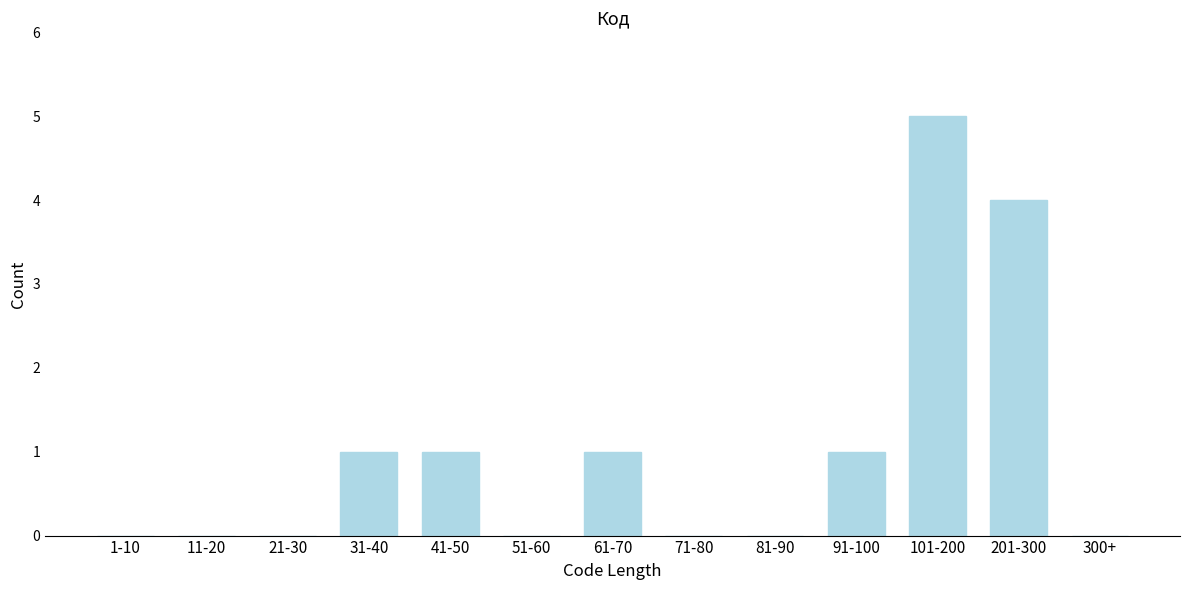

Reading left to right, what are all the values shown in this chart?

1-10=0	11-20=0	21-30=0	31-40=1	41-50=1	51-60=0	61-70=1	71-80=0	81-90=0	91-100=1	101-200=5	201-300=4	300+=0